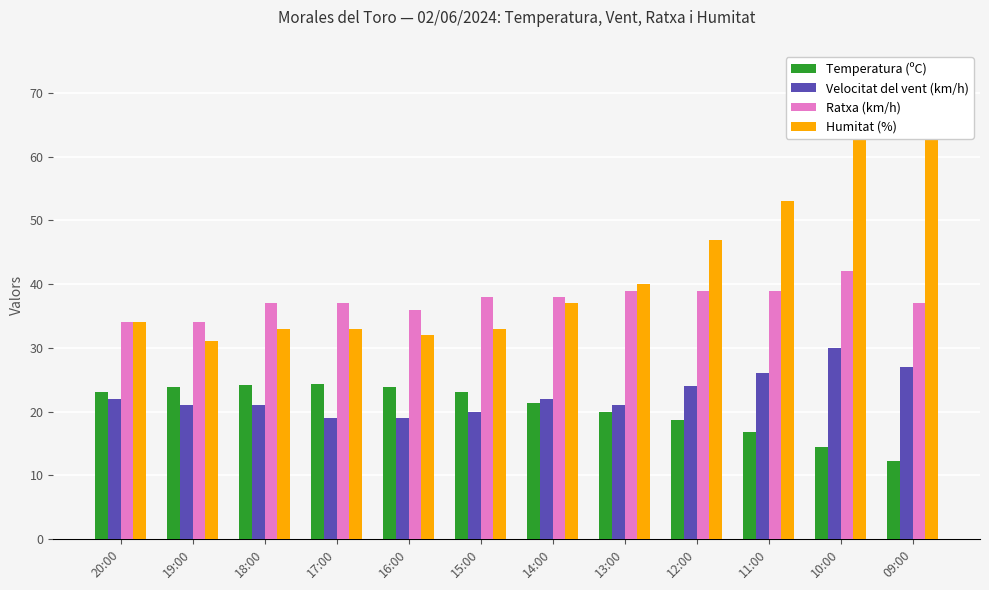

At how many categories does at least one series exceed 61?

2